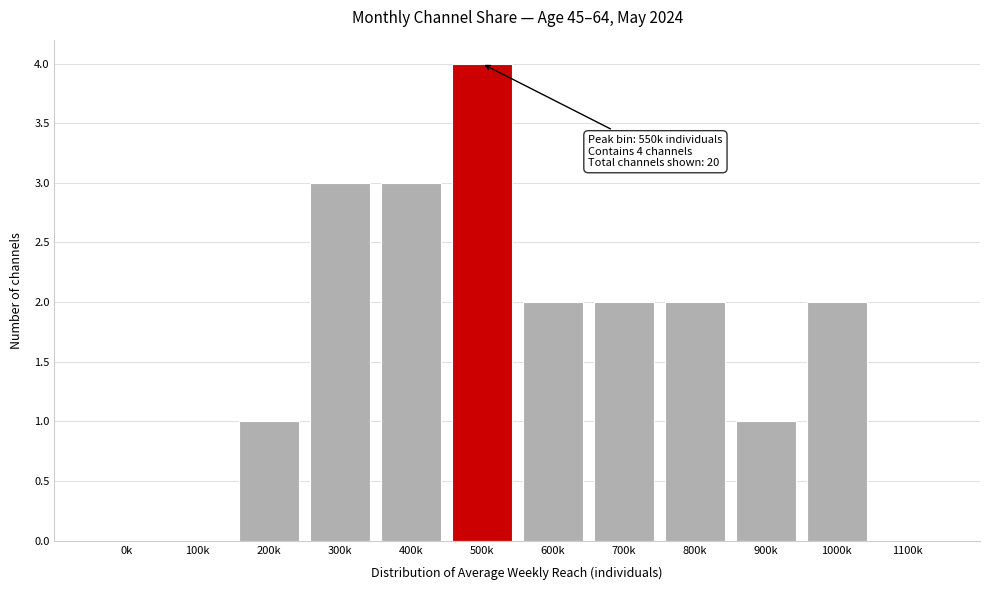

Reading left to right, list all the values displayed in this chart.

0k=0	100k=0	200k=1	300k=3	400k=3	500k=4	600k=2	700k=2	800k=2	900k=1	1000k=2	1100k=0